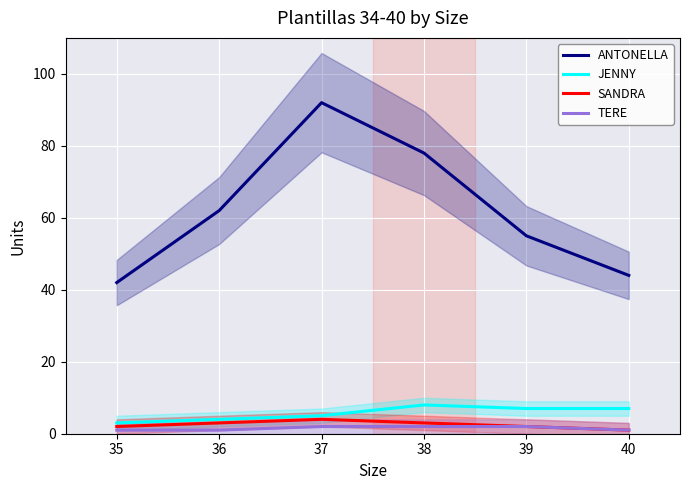

What is the difference between the second highest and minimum values in the ANTONELLA series?

36